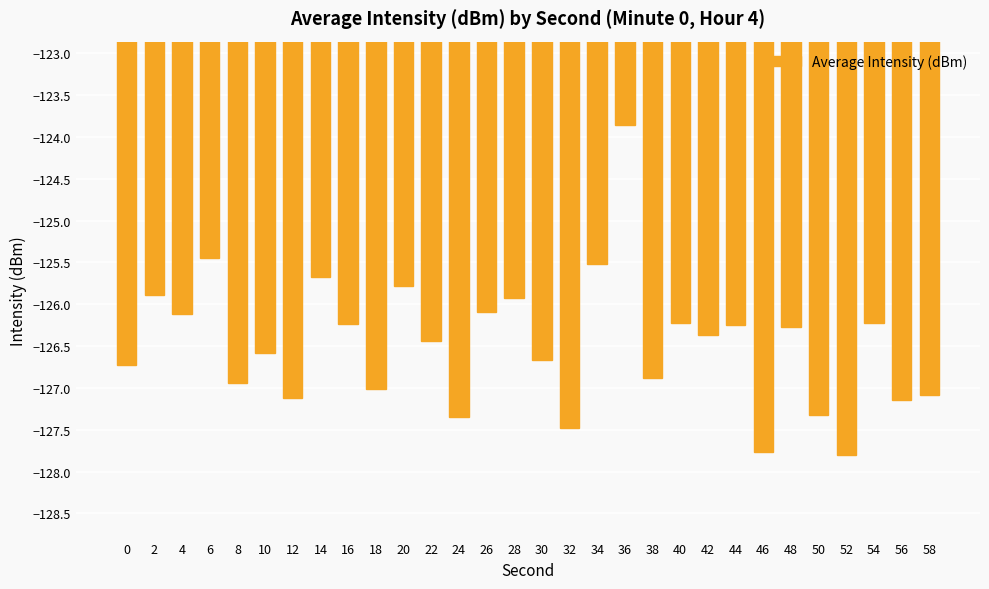

Is it true that the value at 54 is -126.2?

True